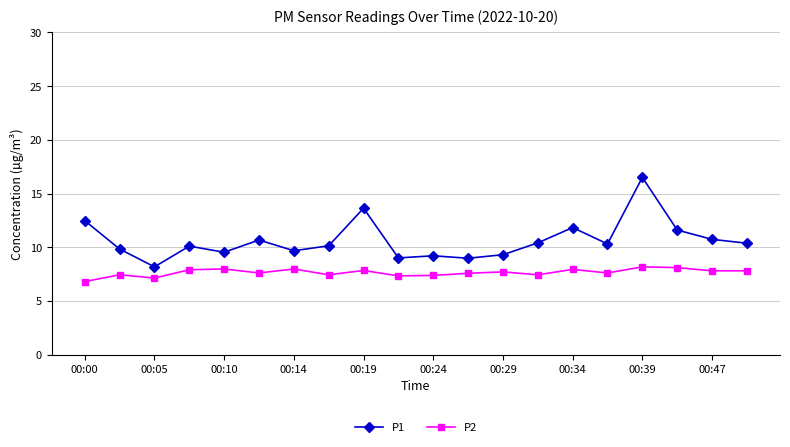

Count the number of data series in this chart.

2